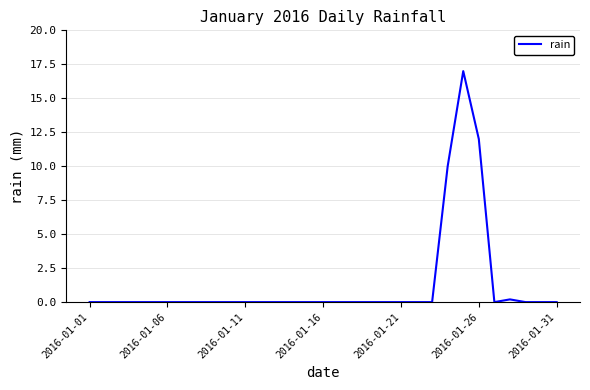

What is the difference between the second highest and second lowest values?

12.0